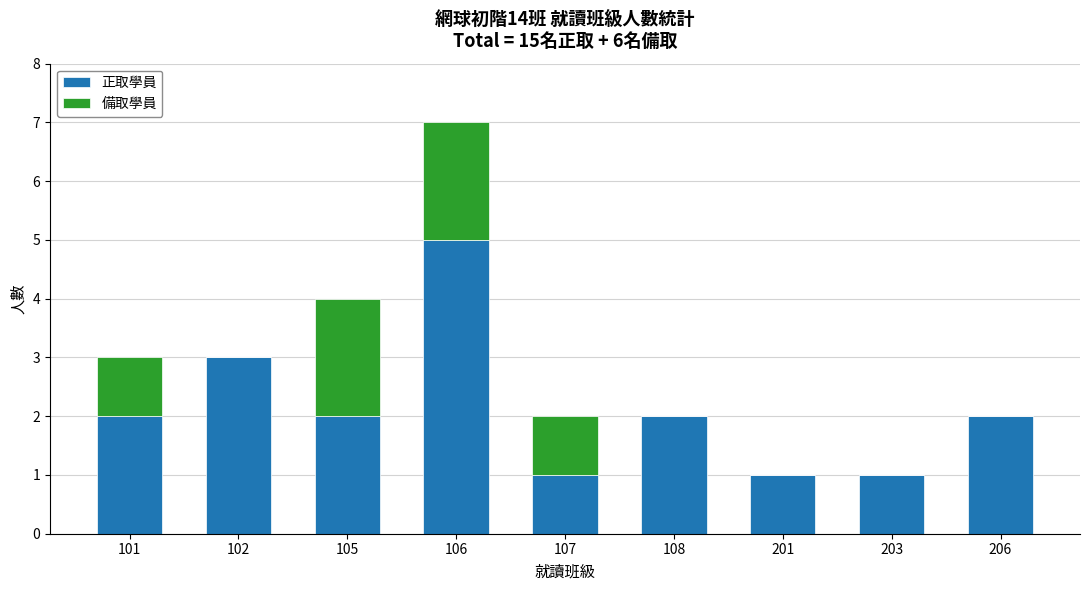

What is the total value across all series at 102?

3